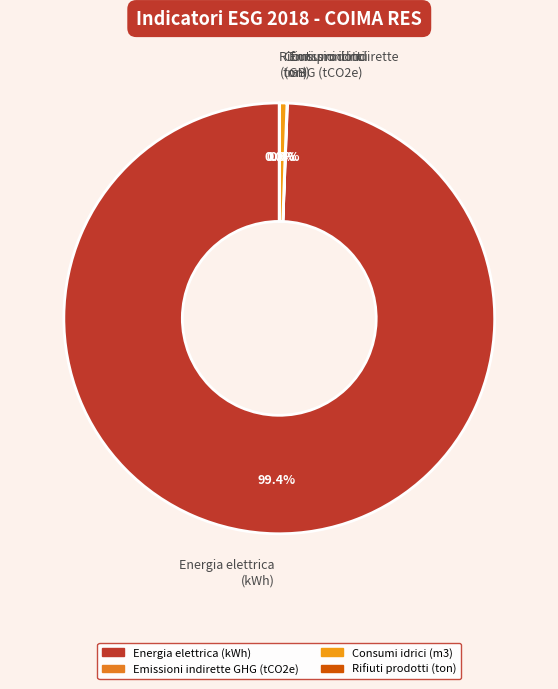

Which category has the biggest portion of the pie?

Energia elettrica (kWh)